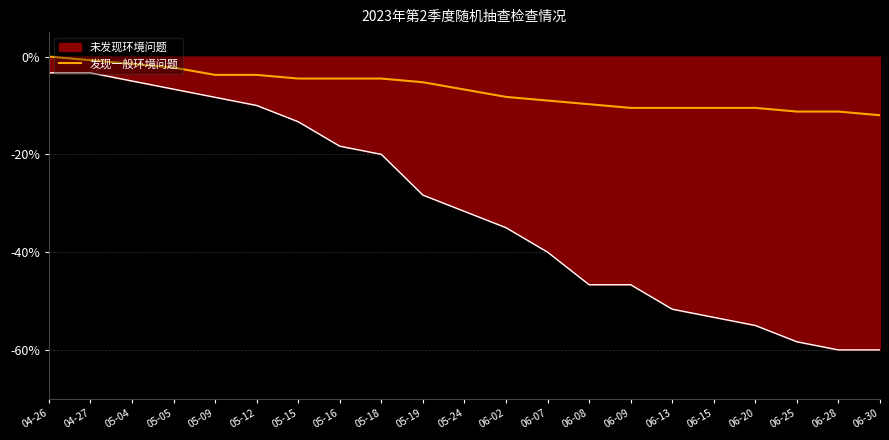

The value of 发现一般环境问题 at 06-15 is -10.5. True or false?

True